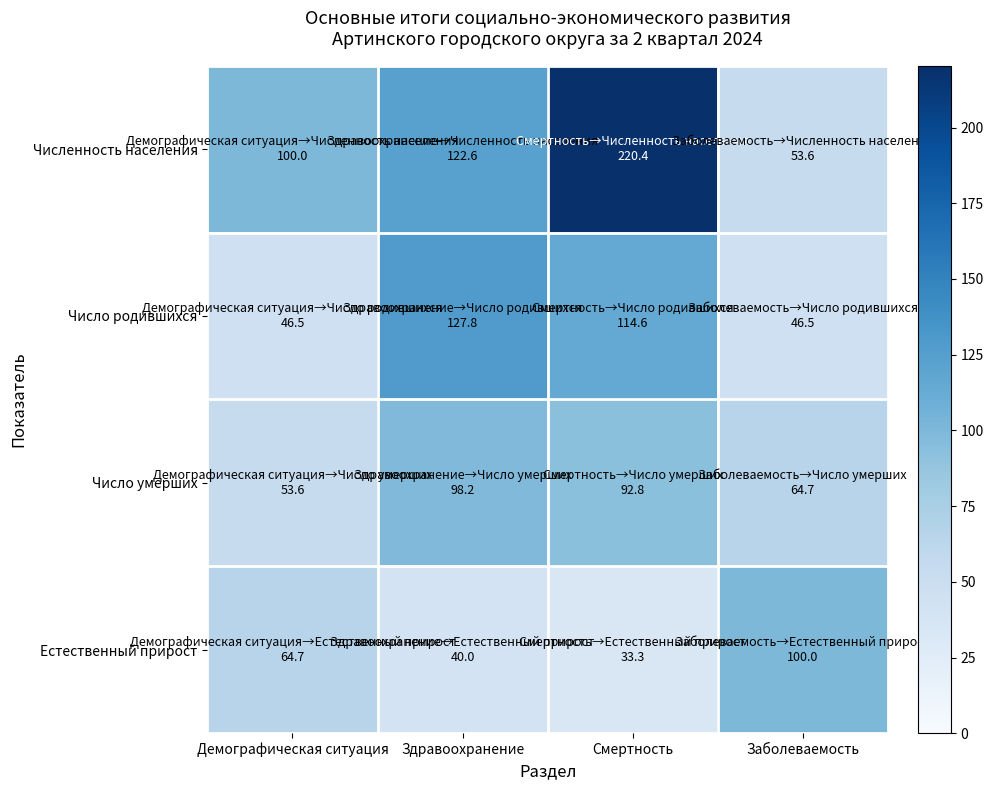

What is the maximum value shown in the chart?

220.4